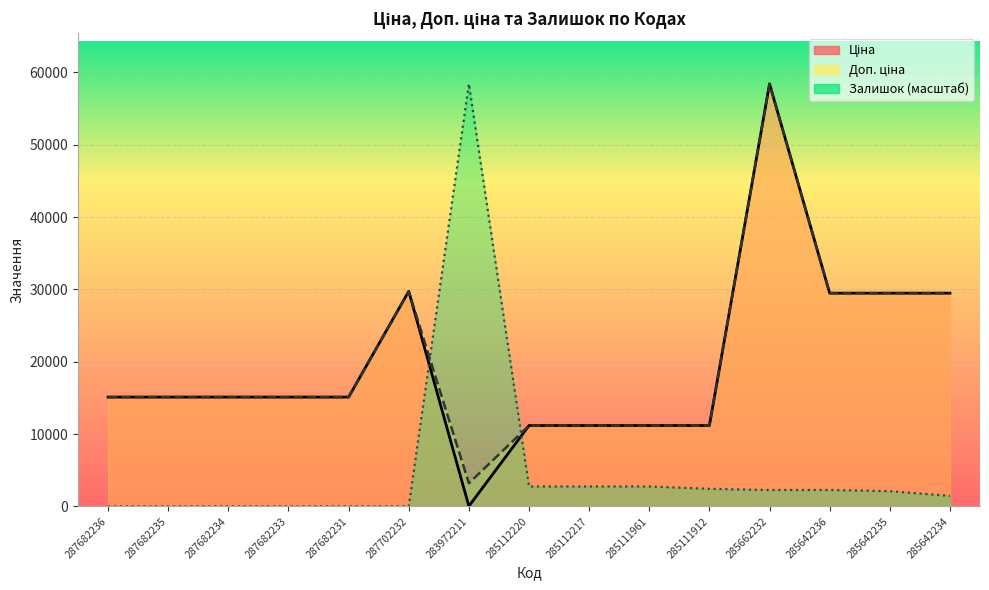

Which series ends up on top after the final intersection of Ціна and Залишок?

Ціна